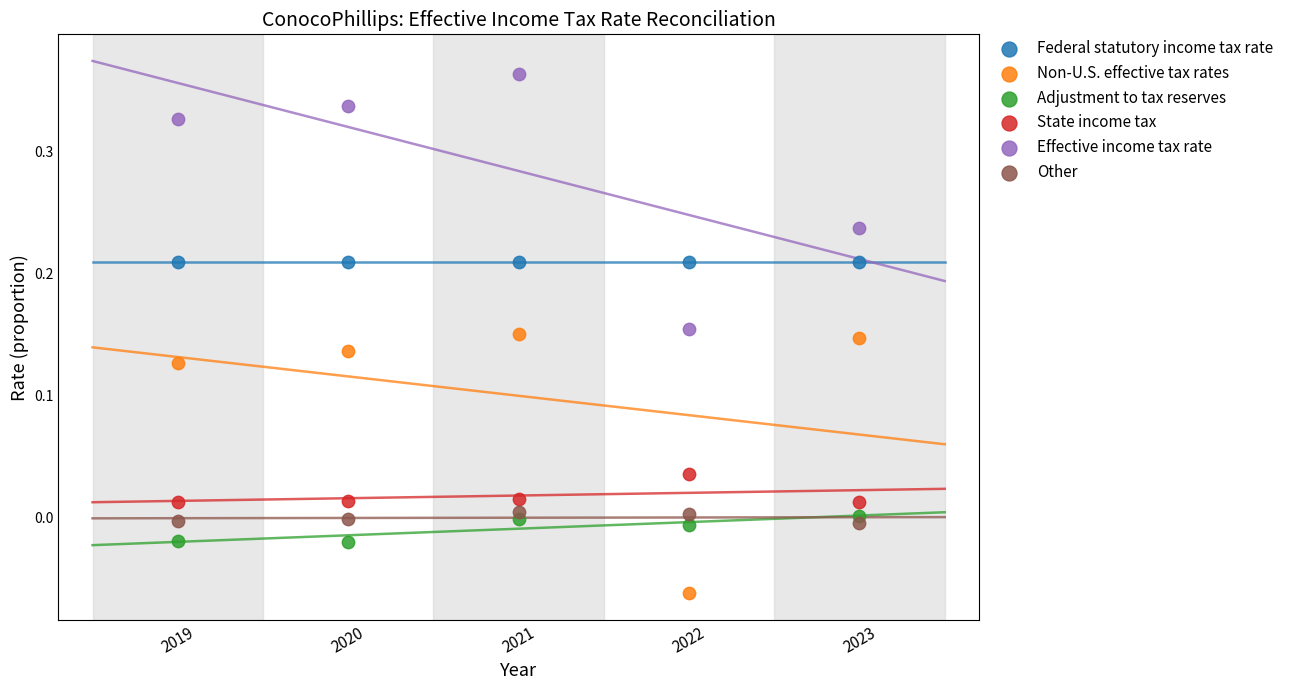

Which series reaches the maximum Y coordinate?

Effective income tax rate